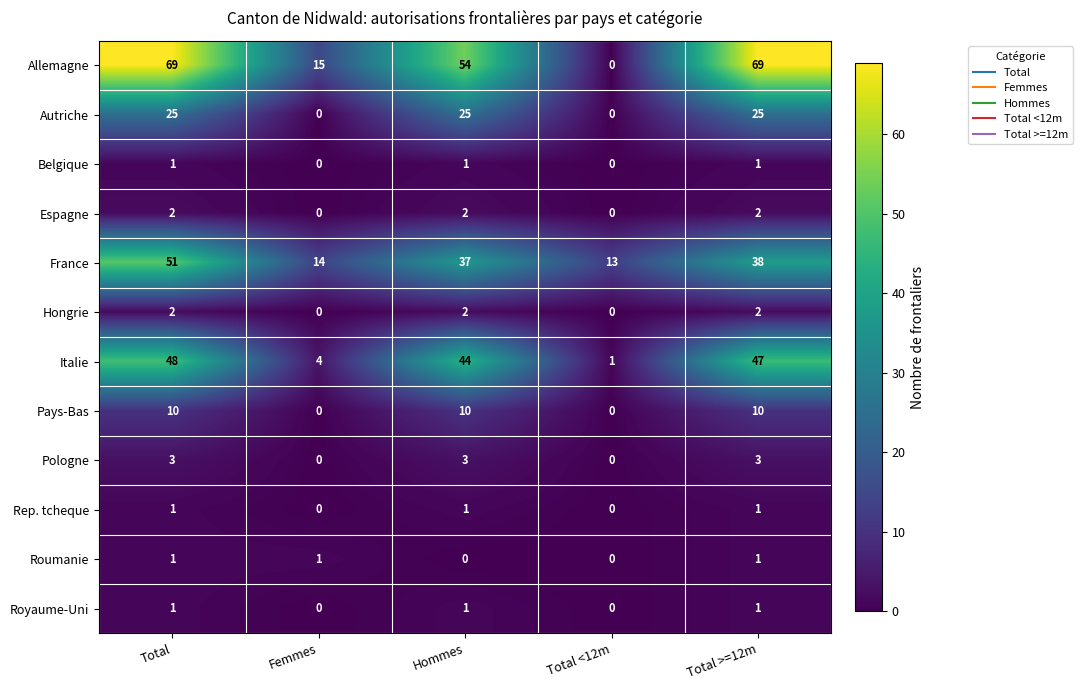

What is the greatest value displayed?

69